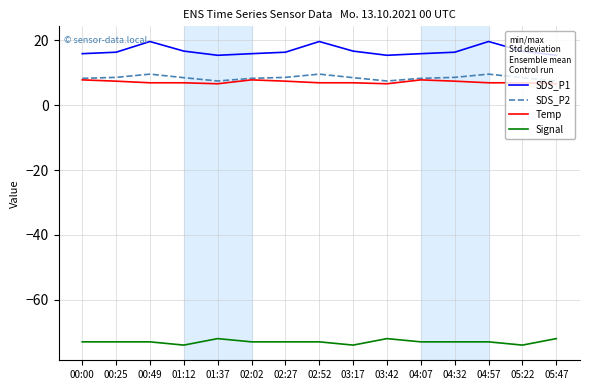

Rank the series at 02:52 from highest to lowest value.

SDS_P1, SDS_P2, Temp, Signal